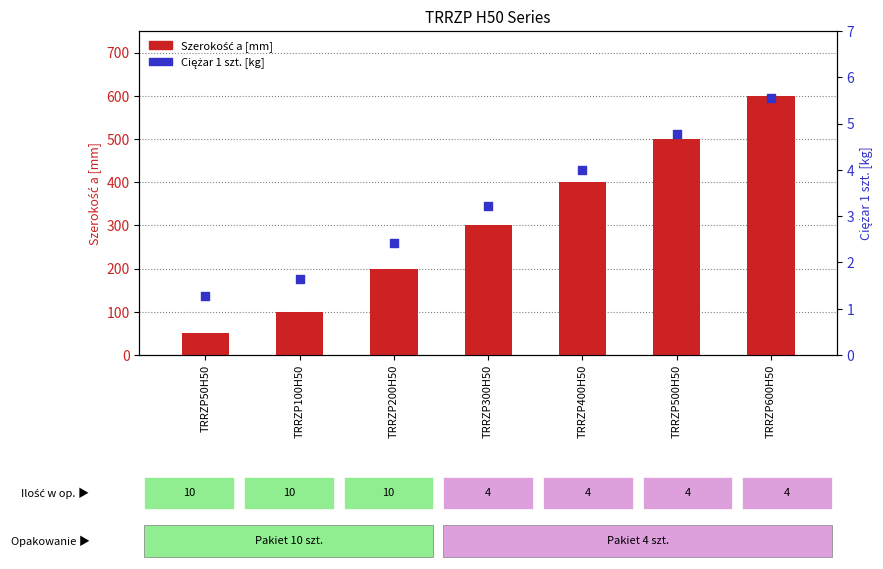

What are all the series names shown in the legend?

Szerokość a [mm], Ciężar 1 szt.